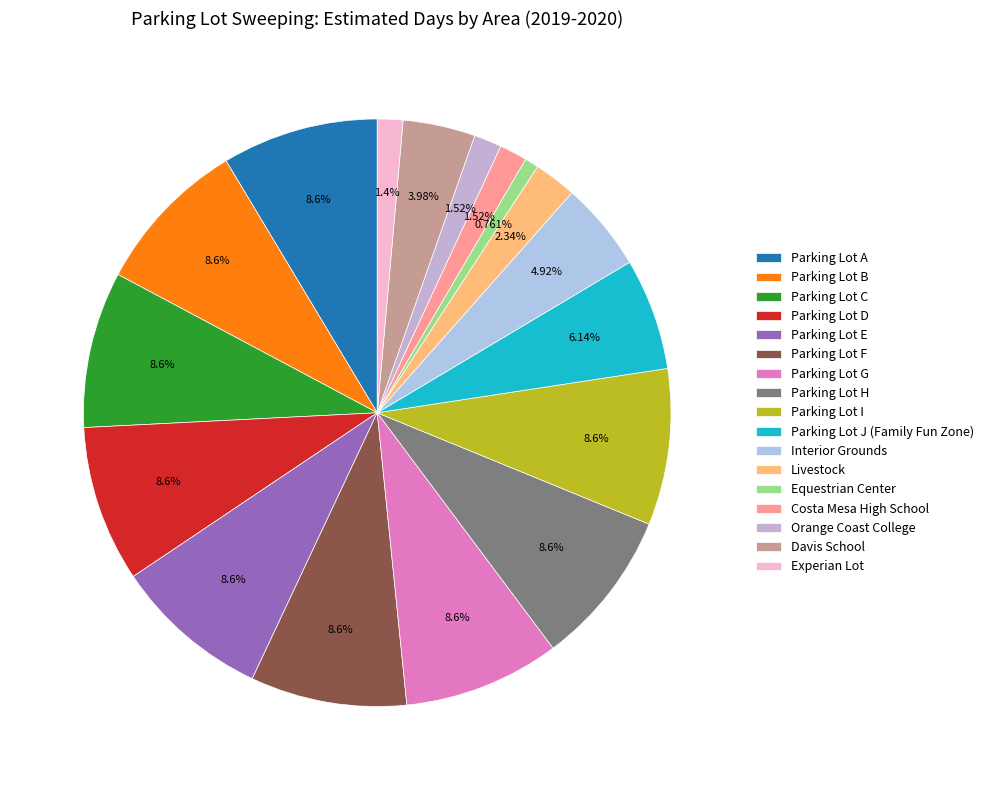

What is the change in value from Parking Lot E to Livestock?

-107